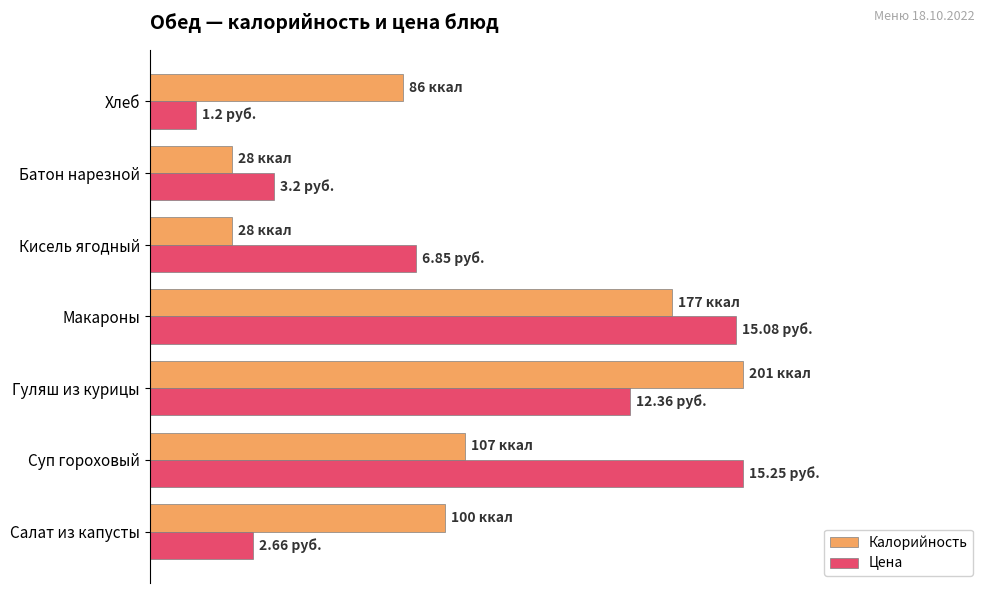

What are all the series names shown in the legend?

Калорийность, Цена